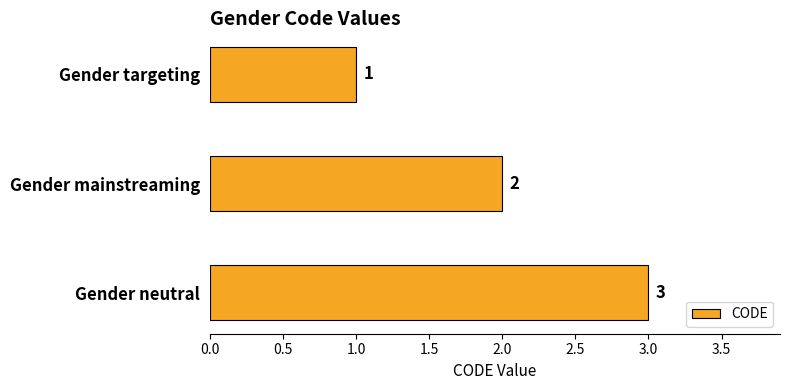

Count the values in the range 1 to 3.

3